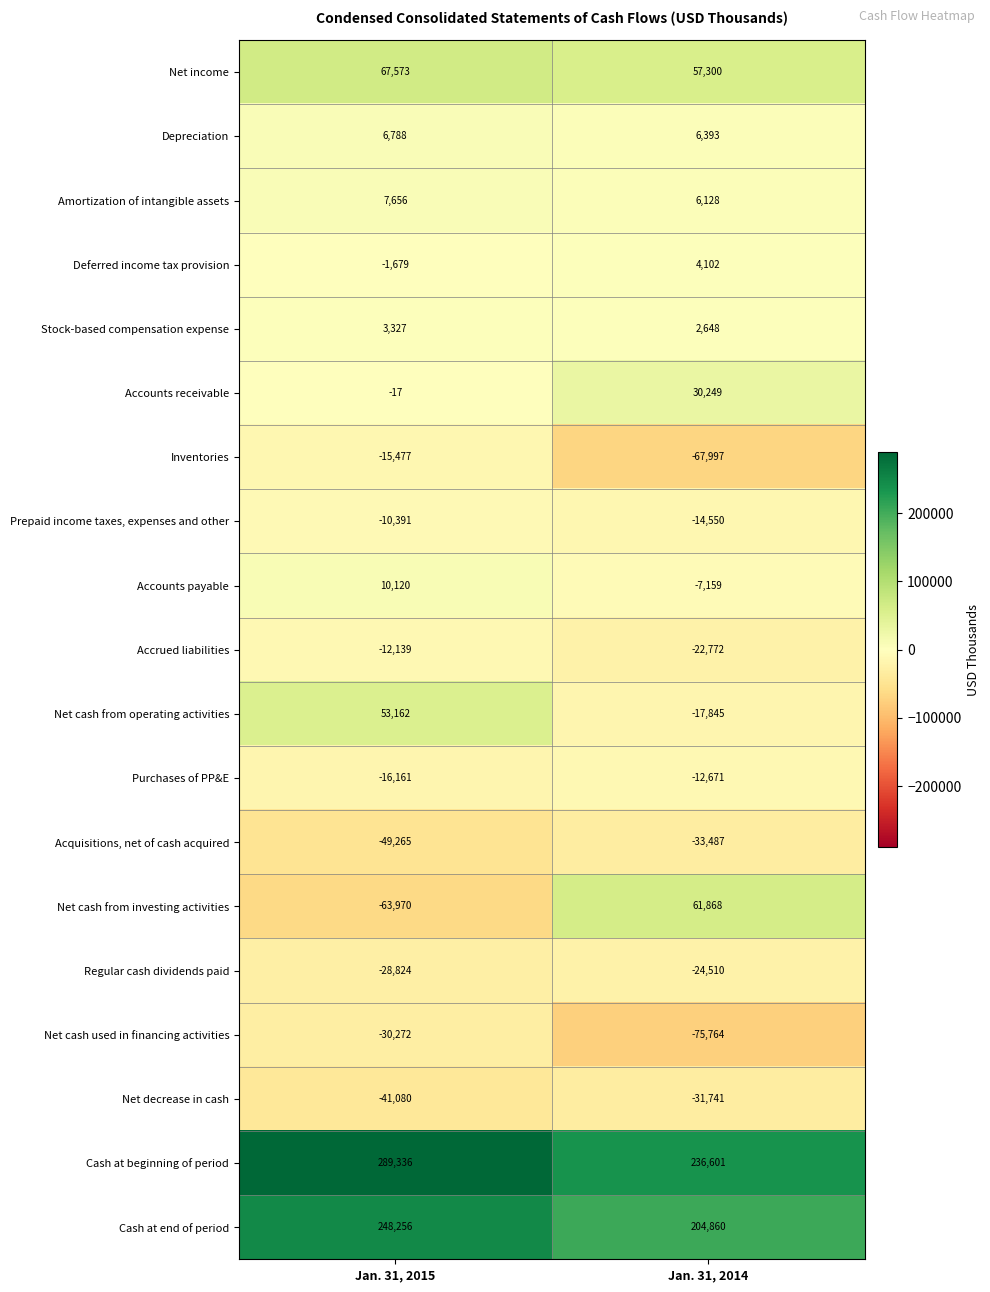

What is the average value of the Net cash used in financing activities series?

-53018